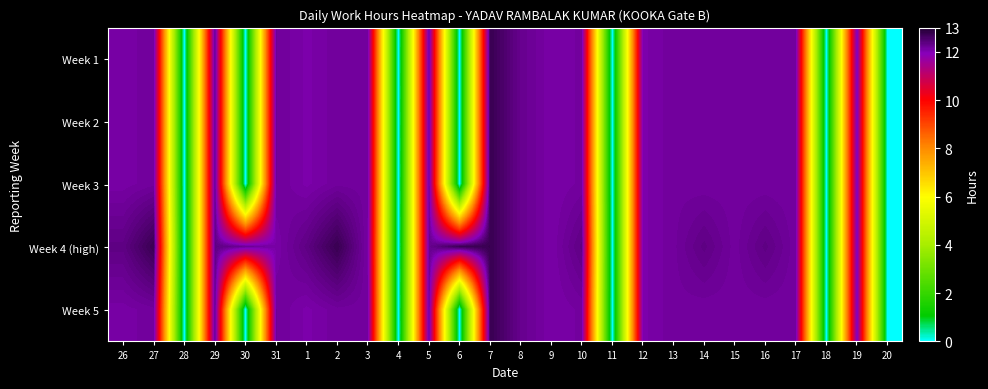

Reading left to right, what are all the values shown in this chart?

Week 1: 26=12.1	27=12.2	28=0.0	29=12.4	30=0.0	31=12.2	1=12.1	2=12.2	3=12.2	4=0.0	5=12.3	6=0.0	7=12.8	8=12.3	9=12.1	10=12.2	11=0.0	12=12.1	13=12.2	14=12.2	15=12.2	16=12.2	17=12.2	18=0.0	19=12.1	20=0.0
Week 2: 26=12.1	27=12.2	28=0.0	29=12.4	30=0.0	31=12.2	1=12.1	2=12.2	3=12.2	4=0.0	5=12.3	6=0.0	7=12.8	8=12.3	9=12.1	10=12.2	11=0.0	12=12.1	13=12.2	14=12.2	15=12.2	16=12.2	17=12.2	18=0.0	19=12.1	20=0.0
Week 3: 26=12.1	27=12.2	28=0.0	29=12.4	30=0.0	31=12.2	1=12.1	2=12.2	3=12.2	4=0.0	5=12.3	6=0.0	7=12.8	8=12.3	9=12.1	10=12.2	11=0.0	12=12.1	13=12.2	14=12.2	15=12.2	16=12.2	17=12.2	18=0.0	19=12.1	20=0.0
Week 4 (high): 26=12.4	27=12.8	28=0.0	29=12.4	30=12.3	31=12.1	1=12.4	2=12.8	3=12.1	4=0.0	5=12.3	6=12.8	7=12.8	8=12.3	9=12.1	10=12.4	11=0.0	12=12.1	13=12.2	14=12.4	15=12.2	16=12.4	17=12.2	18=0.0	19=12.1	20=0.0
Week 5: 26=12.1	27=12.2	28=0.0	29=12.4	30=0.0	31=12.2	1=12.1	2=12.2	3=12.2	4=0.0	5=12.3	6=0.0	7=12.8	8=12.3	9=12.1	10=12.2	11=0.0	12=12.1	13=12.2	14=12.2	15=12.2	16=12.2	17=12.2	18=0.0	19=12.1	20=0.0